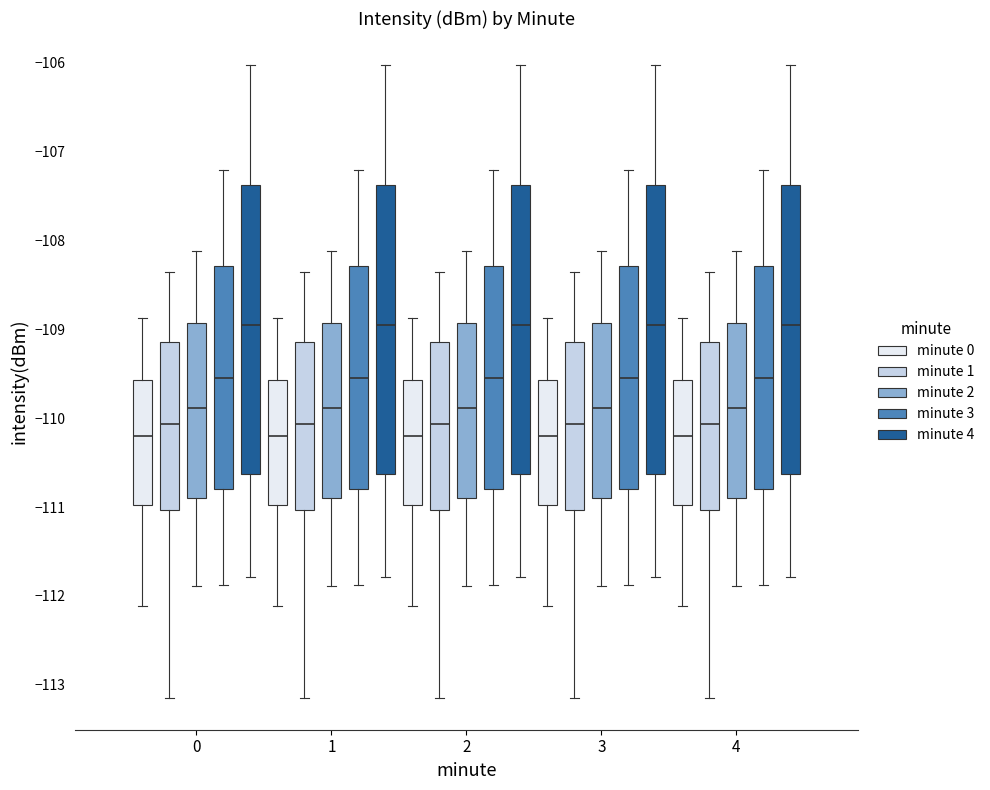

Reading left to right, read every box against the y-axis: the position of its median line, the range the box covers, and the ends of its whiskers. The values are not printed on the chart, so give them approximately, as read against the axis.

0 (minute 0): median -110.2, box -111.0 to -109.6, whiskers -112.1 to -108.9
0 (minute 1): median -110.1, box -111.0 to -109.1, whiskers -113.1 to -108.4
0 (minute 2): median -109.9, box -110.9 to -108.9, whiskers -111.9 to -108.1
0 (minute 3): median -109.5, box -110.8 to -108.3, whiskers -111.9 to -107.2
0 (minute 4): median -109.0, box -110.6 to -107.4, whiskers -111.8 to -106.0
1 (minute 0): median -110.2, box -111.0 to -109.6, whiskers -112.1 to -108.9
1 (minute 1): median -110.1, box -111.0 to -109.1, whiskers -113.1 to -108.4
1 (minute 2): median -109.9, box -110.9 to -108.9, whiskers -111.9 to -108.1
1 (minute 3): median -109.5, box -110.8 to -108.3, whiskers -111.9 to -107.2
1 (minute 4): median -109.0, box -110.6 to -107.4, whiskers -111.8 to -106.0
2 (minute 0): median -110.2, box -111.0 to -109.6, whiskers -112.1 to -108.9
2 (minute 1): median -110.1, box -111.0 to -109.1, whiskers -113.1 to -108.4
2 (minute 2): median -109.9, box -110.9 to -108.9, whiskers -111.9 to -108.1
2 (minute 3): median -109.5, box -110.8 to -108.3, whiskers -111.9 to -107.2
2 (minute 4): median -109.0, box -110.6 to -107.4, whiskers -111.8 to -106.0
3 (minute 0): median -110.2, box -111.0 to -109.6, whiskers -112.1 to -108.9
3 (minute 1): median -110.1, box -111.0 to -109.1, whiskers -113.1 to -108.4
3 (minute 2): median -109.9, box -110.9 to -108.9, whiskers -111.9 to -108.1
3 (minute 3): median -109.5, box -110.8 to -108.3, whiskers -111.9 to -107.2
3 (minute 4): median -109.0, box -110.6 to -107.4, whiskers -111.8 to -106.0
4 (minute 0): median -110.2, box -111.0 to -109.6, whiskers -112.1 to -108.9
4 (minute 1): median -110.1, box -111.0 to -109.1, whiskers -113.1 to -108.4
4 (minute 2): median -109.9, box -110.9 to -108.9, whiskers -111.9 to -108.1
4 (minute 3): median -109.5, box -110.8 to -108.3, whiskers -111.9 to -107.2
4 (minute 4): median -109.0, box -110.6 to -107.4, whiskers -111.8 to -106.0